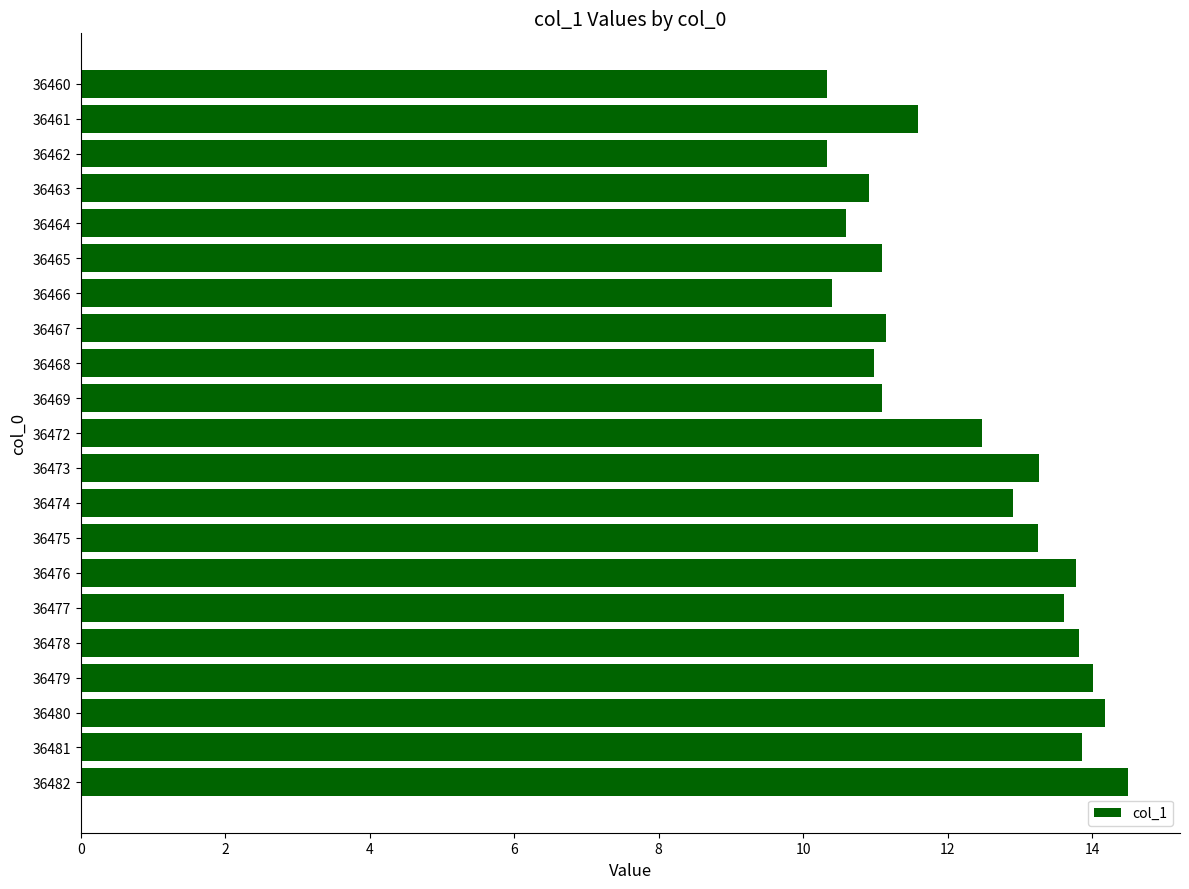

Read the value at 36460.

10.3